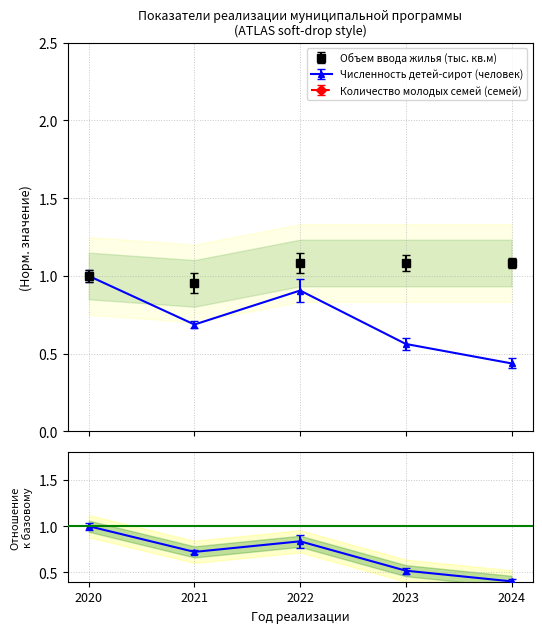

Which has a higher value, 2024 or 2020?

2024